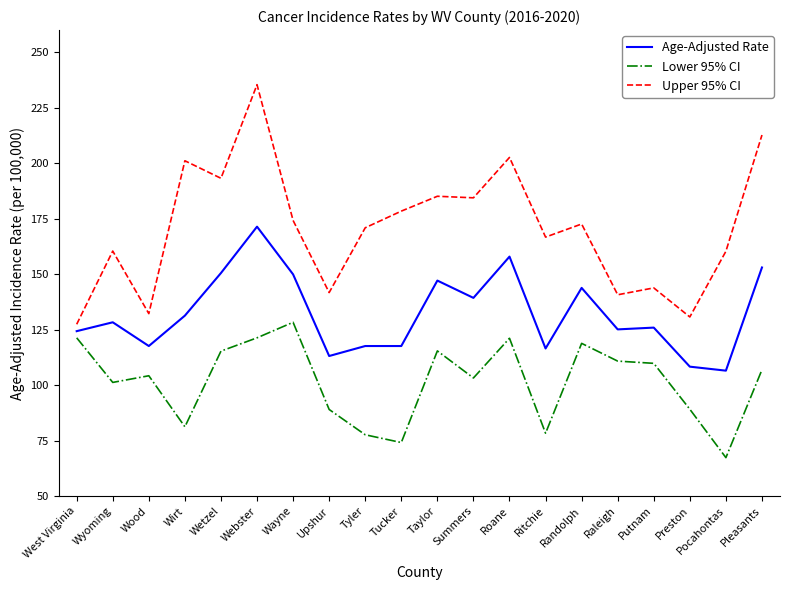

Read the Age-Adjusted Rate value at Randolph.

143.8